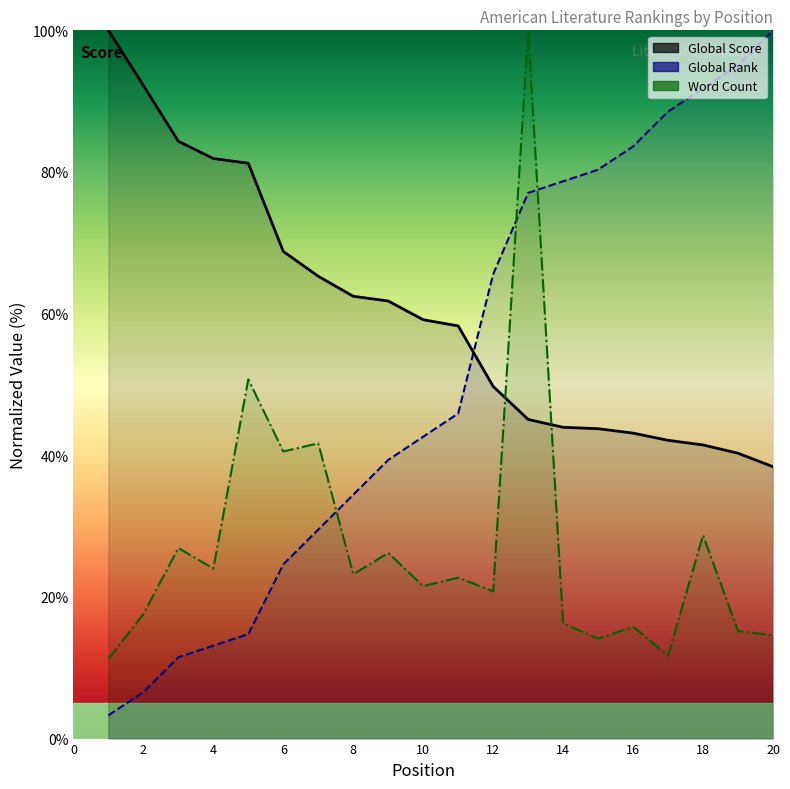

Reading right to left, list all the values displayed in this chart.

Global Score: 20=38.4	19=40.3	18=41.5	17=42.1	16=43.1	15=43.8	14=43.9	13=45.1	12=49.7	11=58.3	10=59.1	9=61.8	8=62.5	7=65.3	6=68.8	5=81.2	4=81.9	3=84.3	2=92.2	1=100.0
Global Rank: 20=100.0	19=95.1	18=91.8	17=88.5	16=83.6	15=80.3	14=78.7	13=77.0	12=65.6	11=45.9	10=42.6	9=39.3	8=34.4	7=29.5	6=24.6	5=14.8	4=13.1	3=11.5	2=6.6	1=3.3
Word Count: 20=14.6	19=15.2	18=28.7	17=11.7	16=15.8	15=14.1	14=16.3	13=100.0	12=20.8	11=22.7	10=21.5	9=26.2	8=23.2	7=41.7	6=40.5	5=50.7	4=24.0	3=26.9	2=17.6	1=11.2